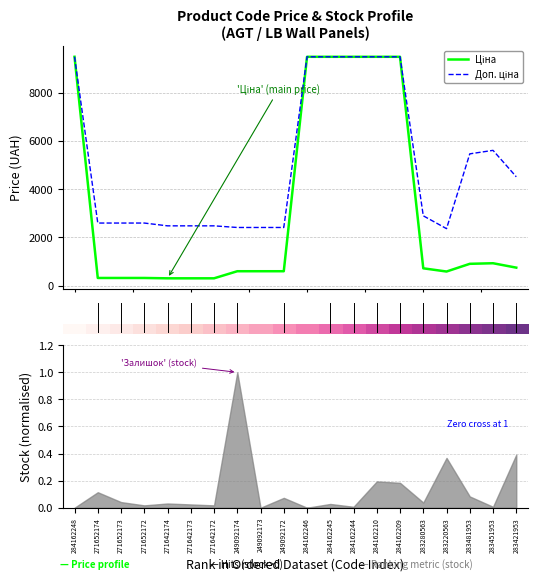

What position from the right is 271652172?

17